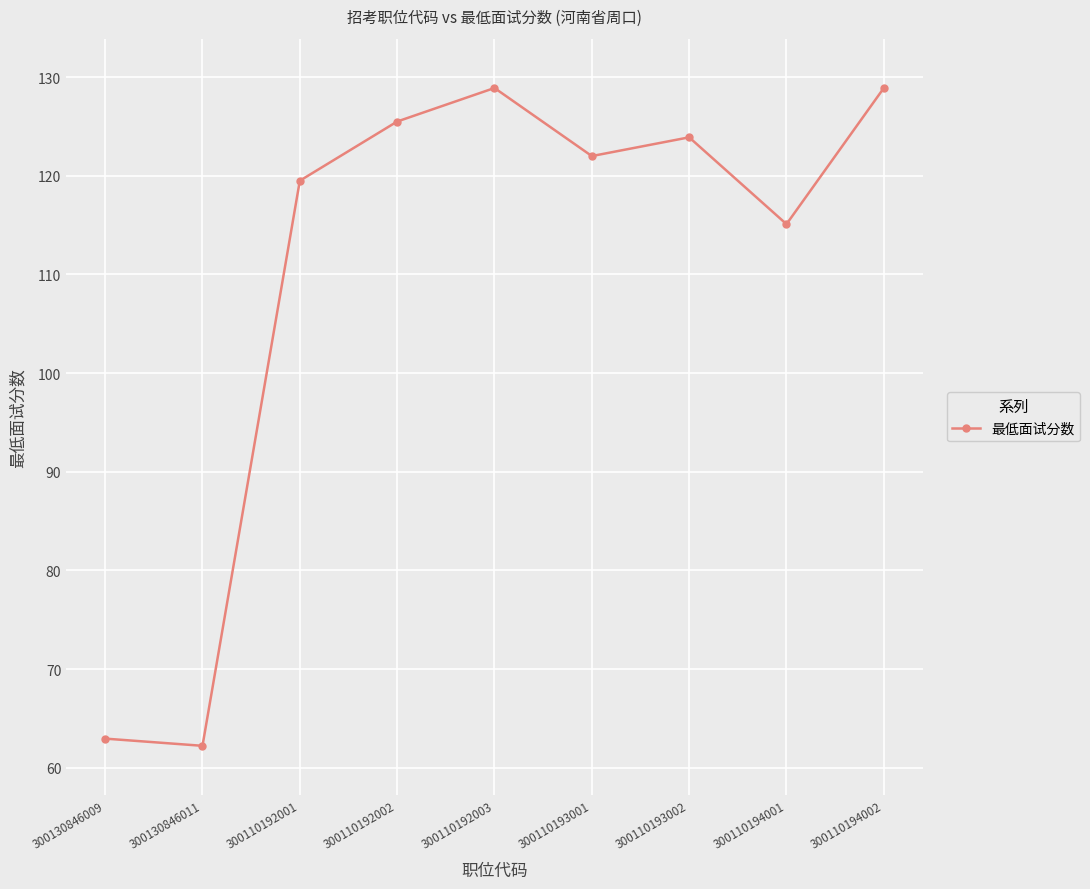

Reading left to right, transcribe all the data shown in this chart.

63.0	62.2	119.5	125.5	128.9	122.0	123.9	115.1	128.9